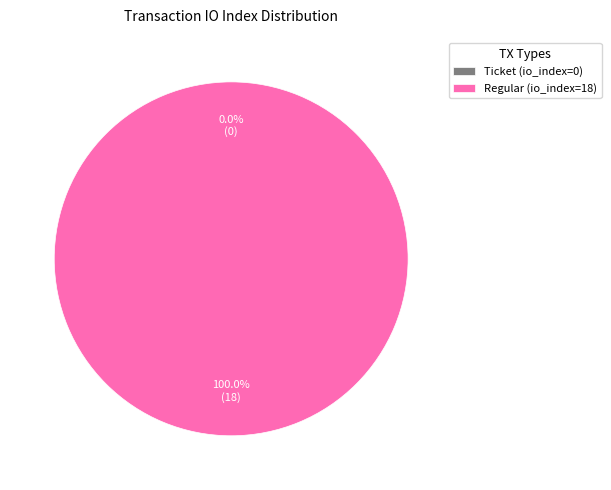

How many segments does this pie chart have?

2